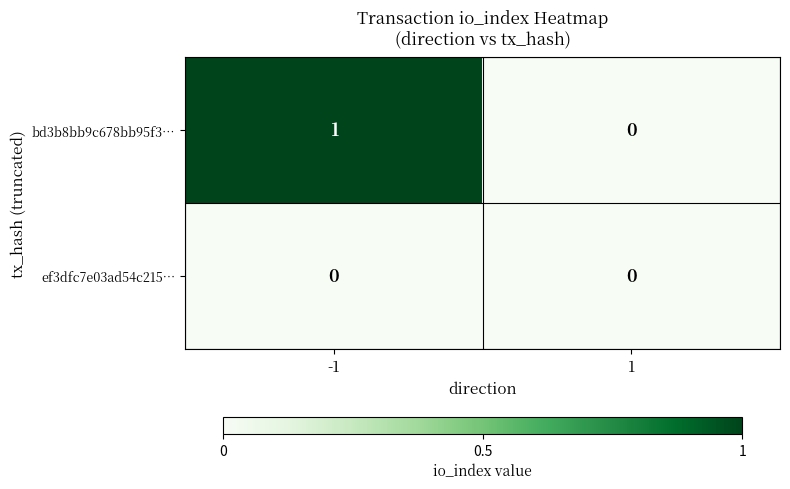

Is the value of ef3dfc7e03ad54c215… at 1 greater than the value of bd3b8bb9c678bb95f3… at -1?

No